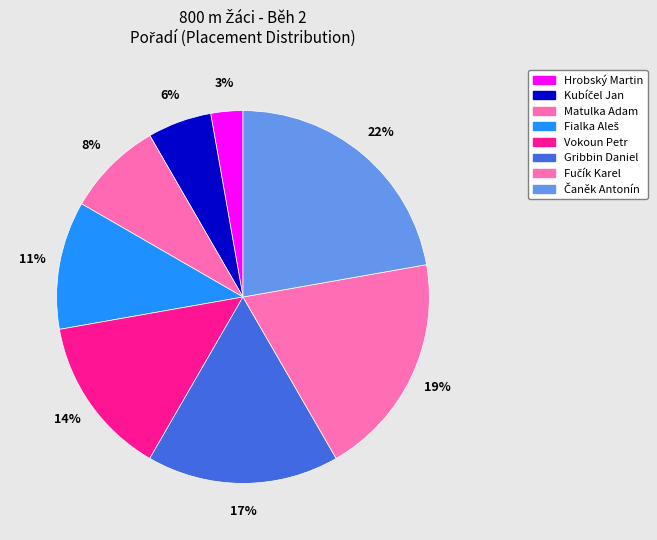

To the nearest percent, what portion does Vokoun Petr represent?

14%